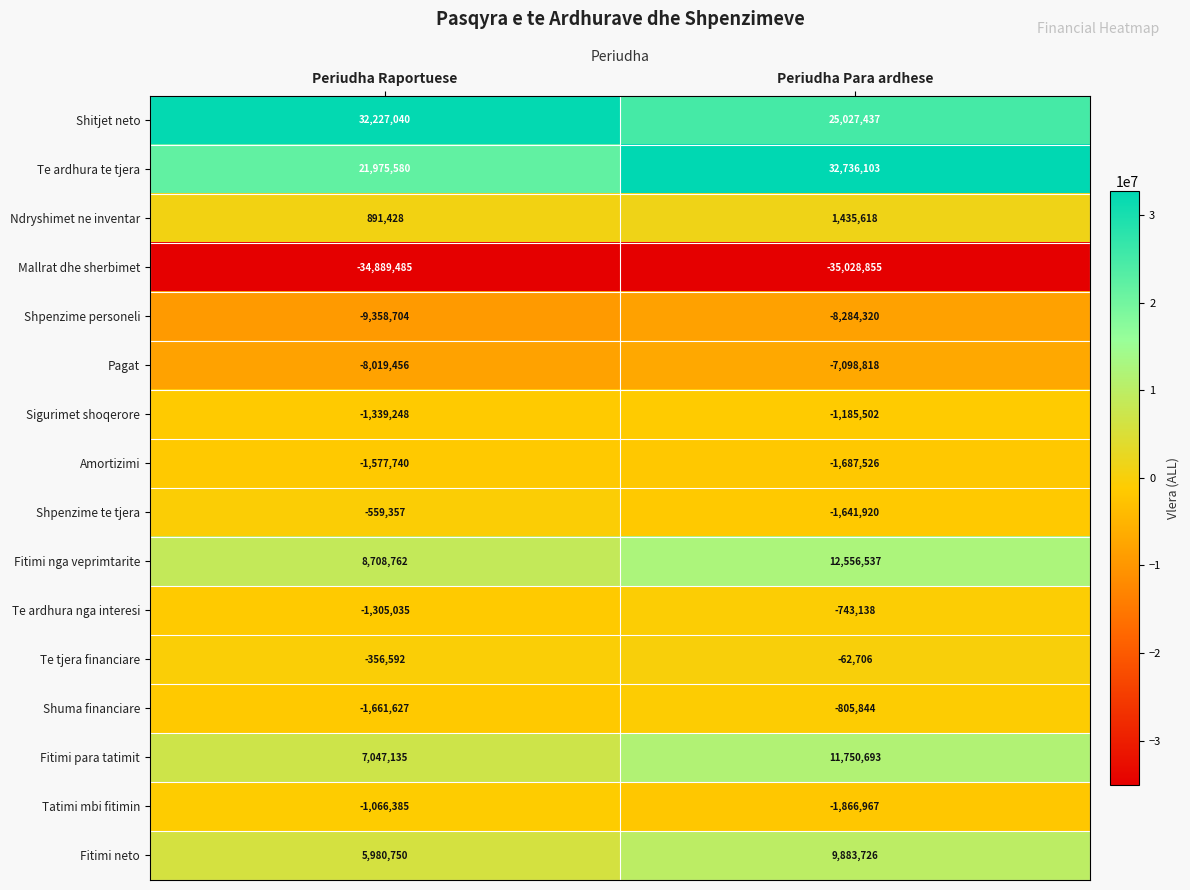

What is the difference between the Amortizimi values at Periudha Raportuese and Periudha Para ardhese?

109786